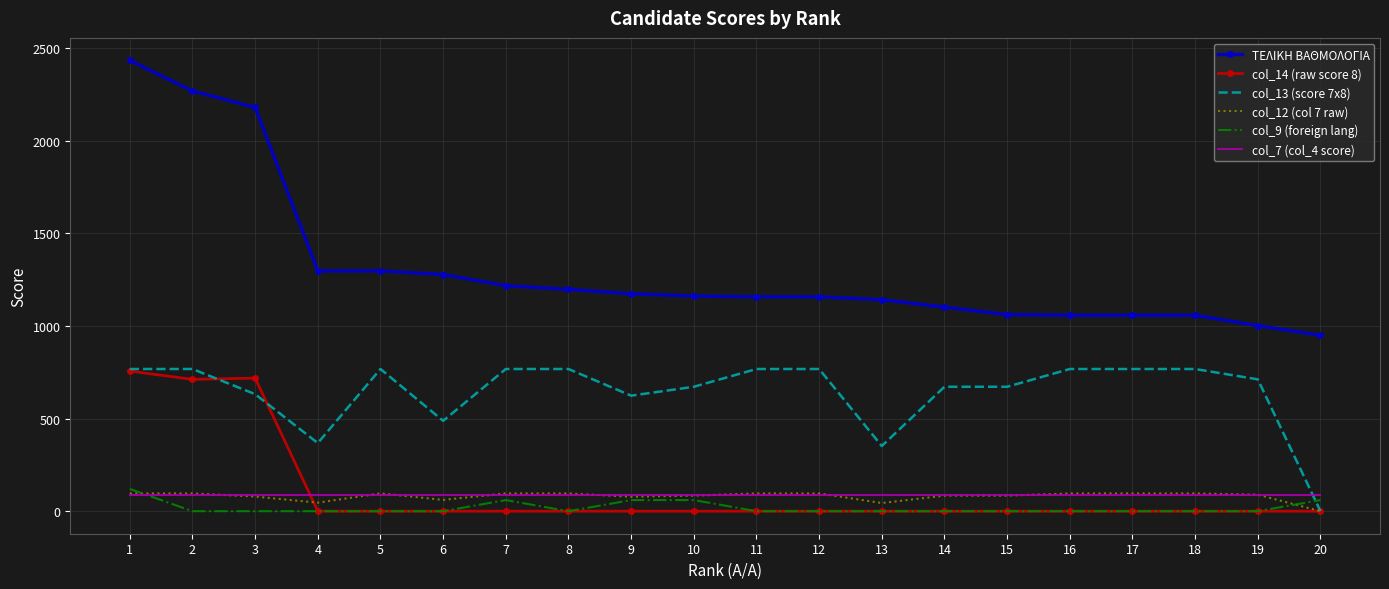

What is the sum of all ΤΕΛΙΚΗ ΒΑΘΜΟΛΟΓΙΑ values?

26259.3